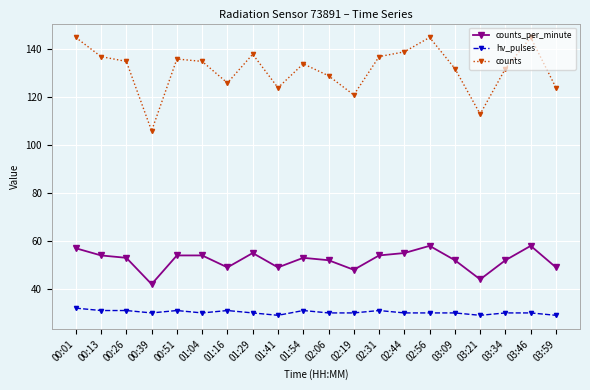

List the series in order of their overall mean, highest first.

counts, counts_per_minute, hv_pulses